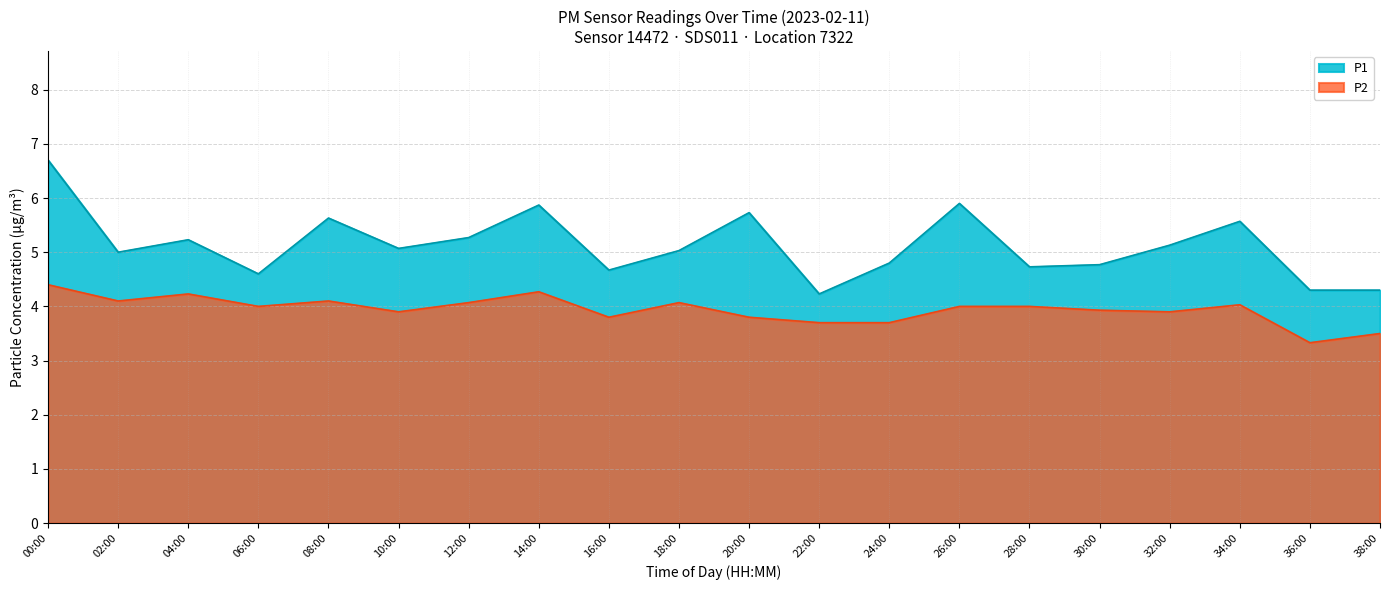

Is the value of P2 at 04:00 greater than the value of P1 at 08:00?

No